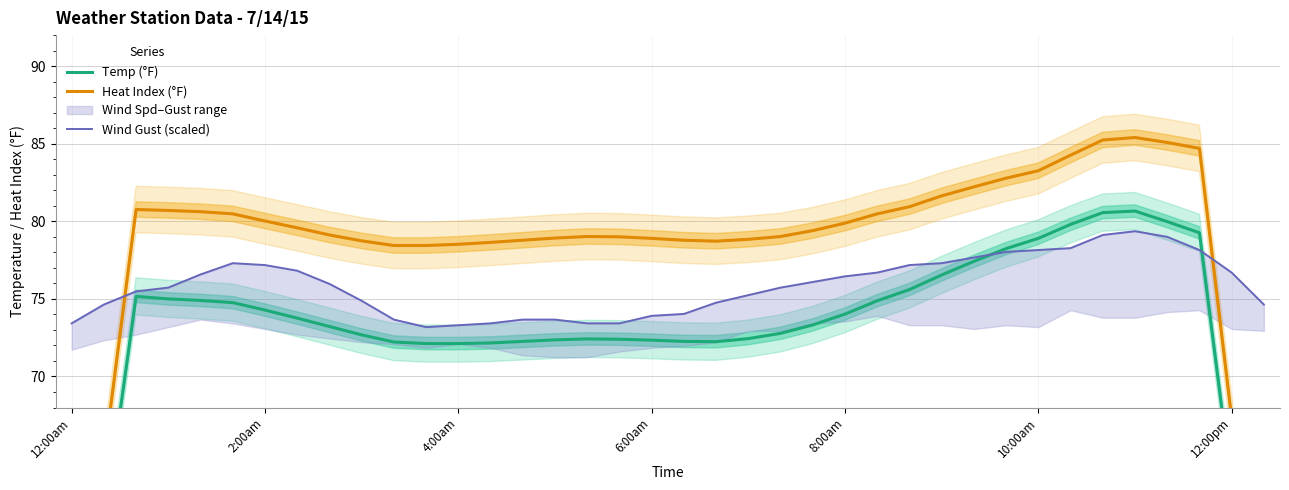

Which series has the largest range (max minus min)?

Heat Index (°F)